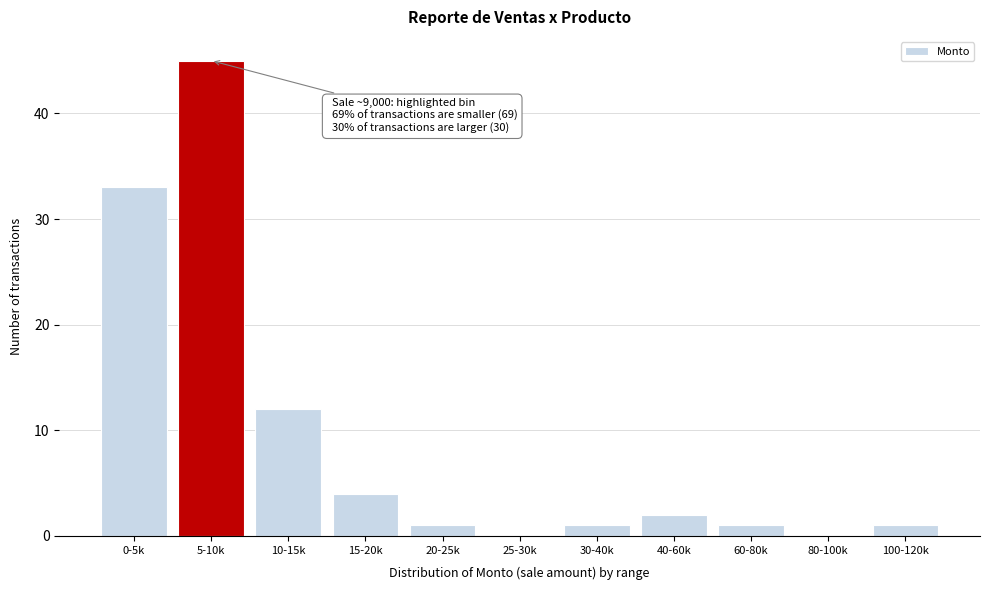

Reading left to right, extract all data points from this chart.

0-5k=33	5-10k=45	10-15k=12	15-20k=4	20-25k=1	25-30k=0	30-40k=1	40-60k=2	60-80k=1	80-100k=0	100-120k=1